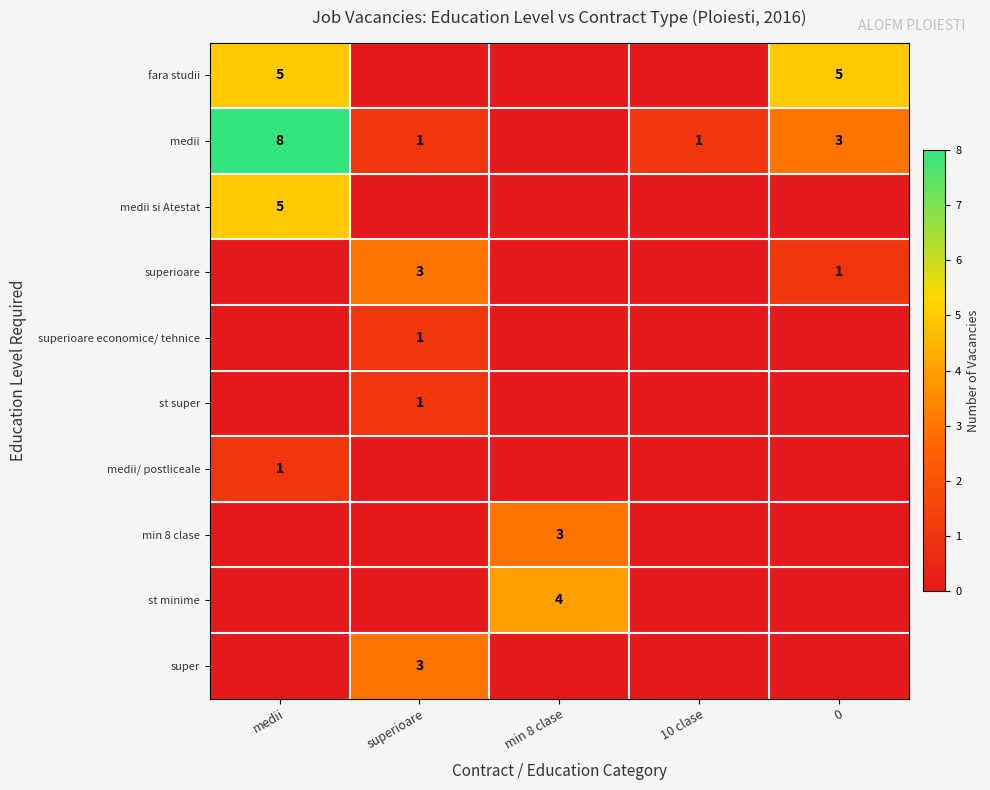

At min 8 clase, list the series in order from largest to smallest.

st minime, min 8 clase, fara studii, medii, medii si Atestat, superioare, superioare economice/ tehnice, st super, medii/ postliceale, super